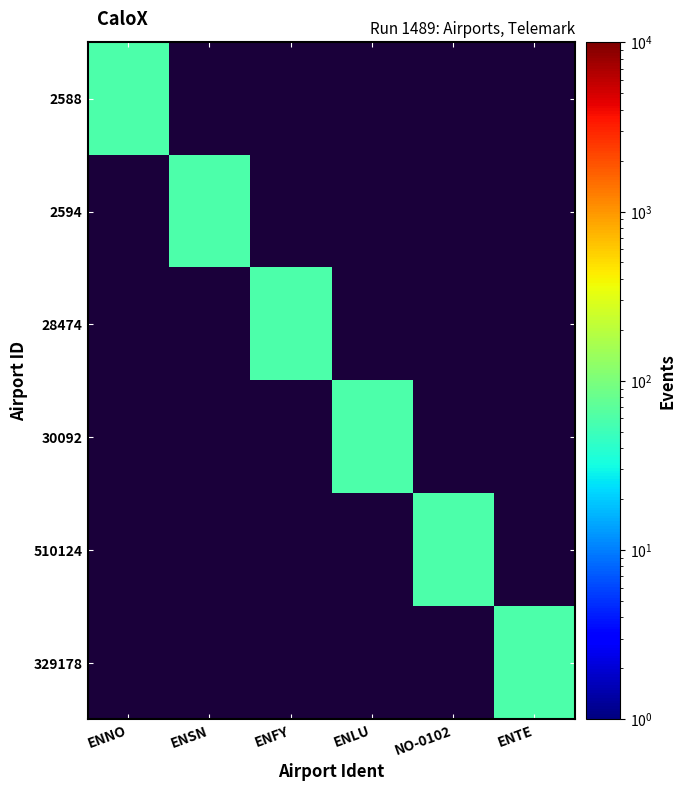

Rank the categories by 2588 value from highest to lowest.

ENNO, ENSN, ENFY, ENLU, NO-0102, ENTE